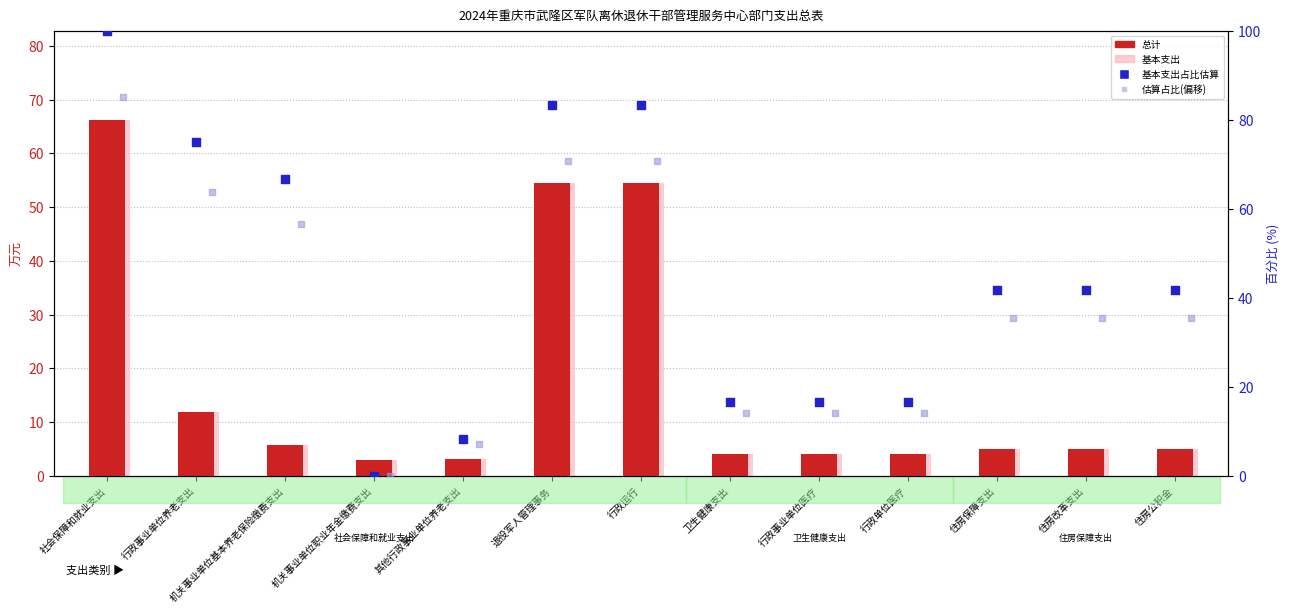

Which series has the largest total across all categories?

基本支出占比估算